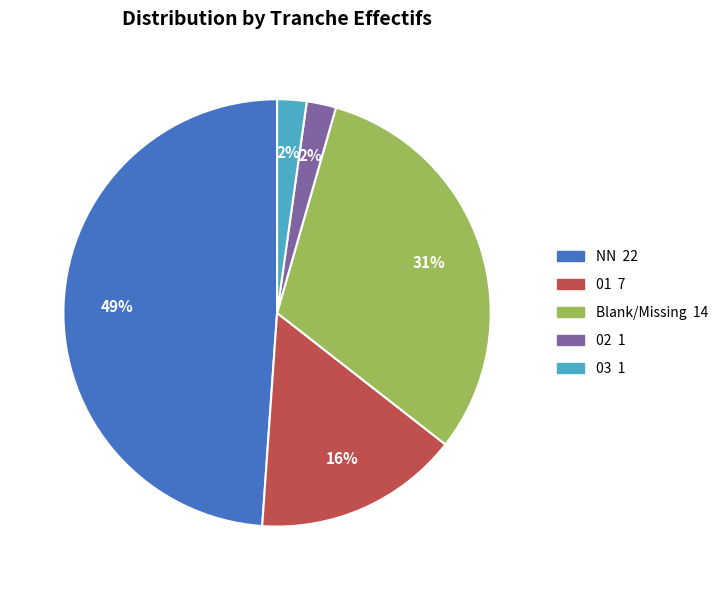

Does any single category account for the majority?

No